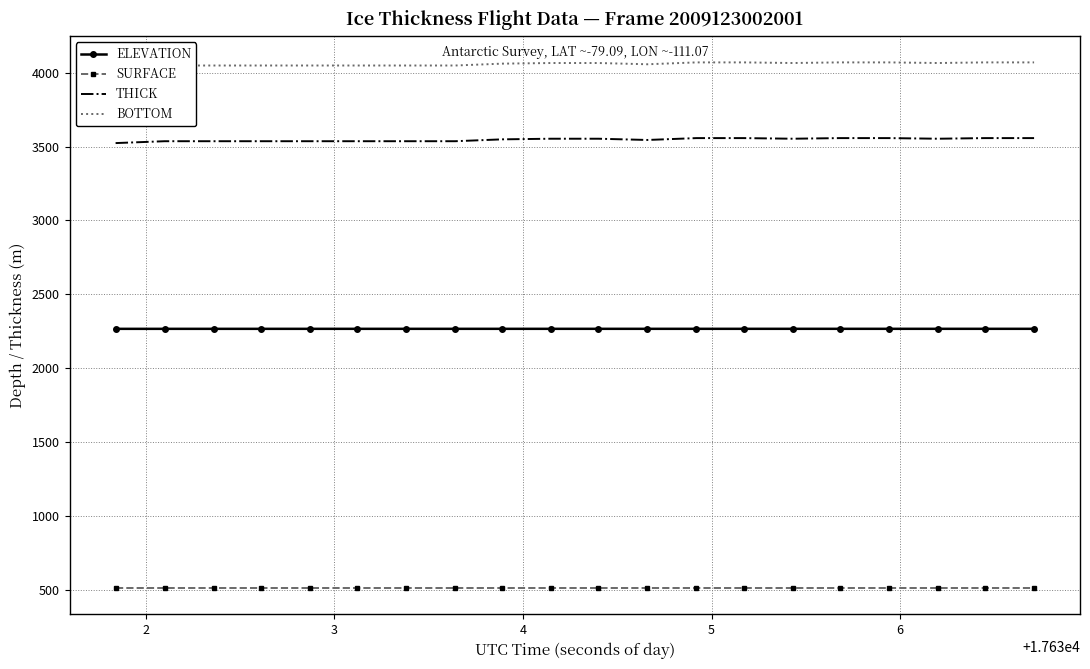

What is the maximum value for BOTTOM?

4069.2